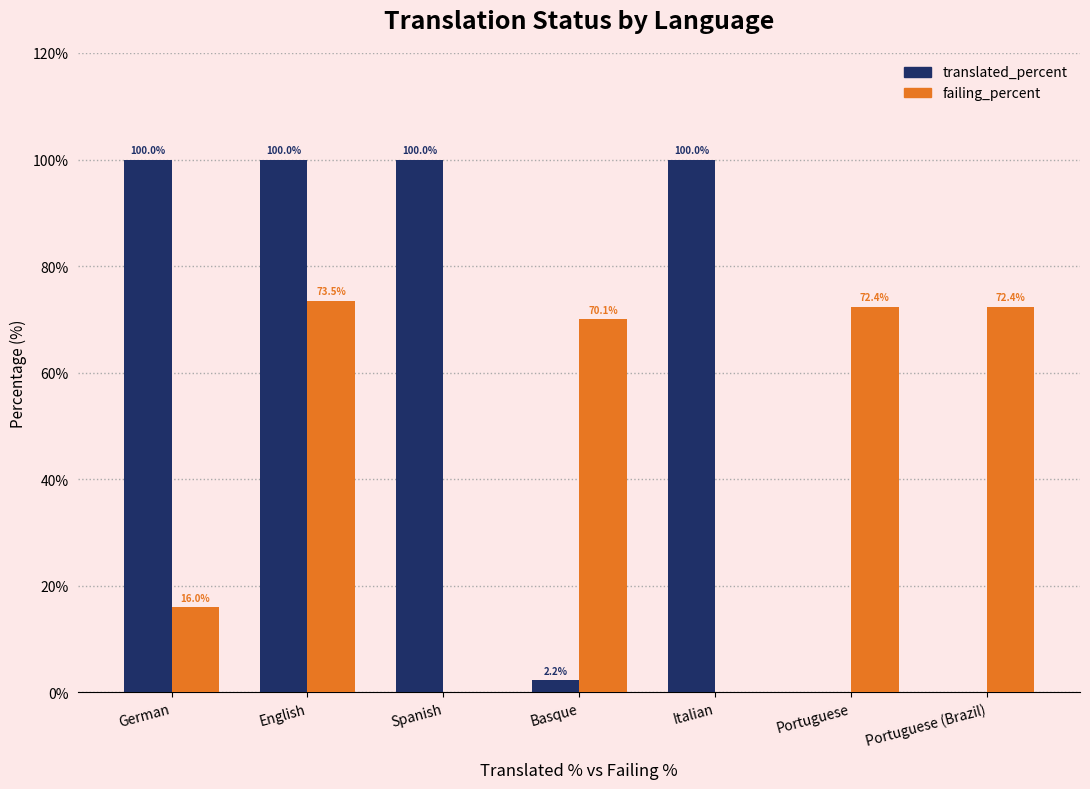

How many groups of bars are there?

7